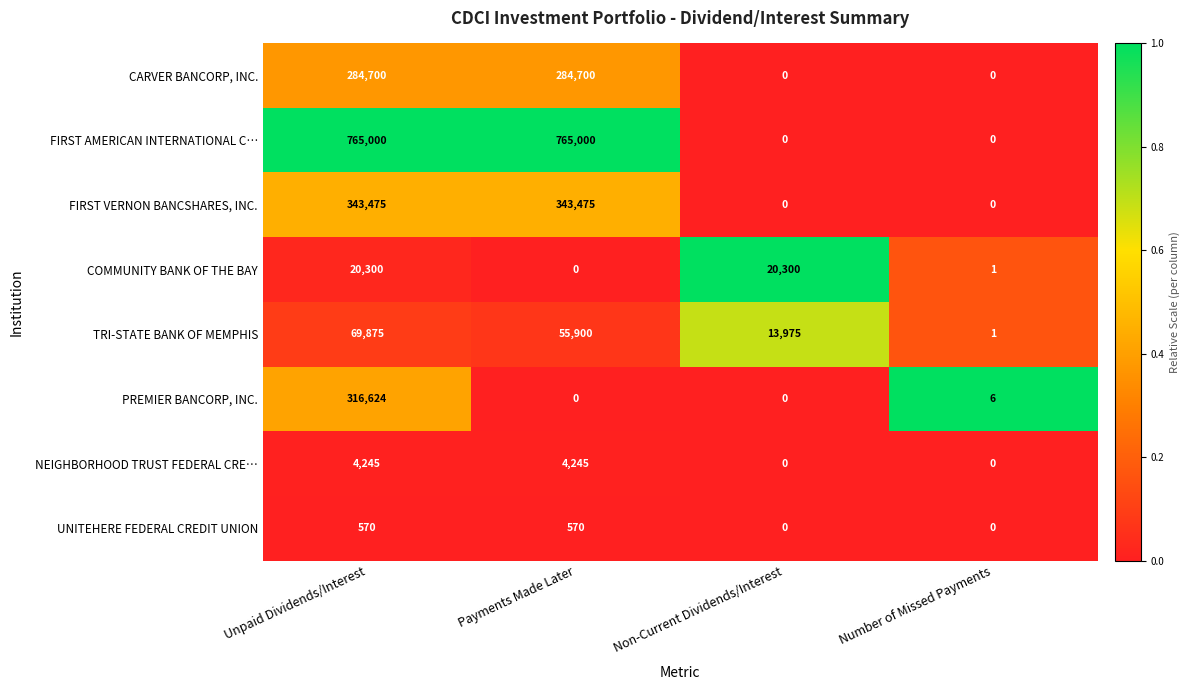

Is it true that UNITEHERE FEDERAL CREDIT UNION equals -370 at Number of Missed Payments?

False